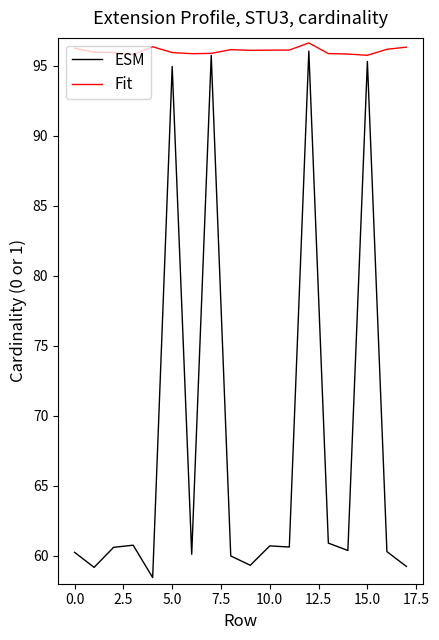

Is this an area chart (filled region under the line)?

No